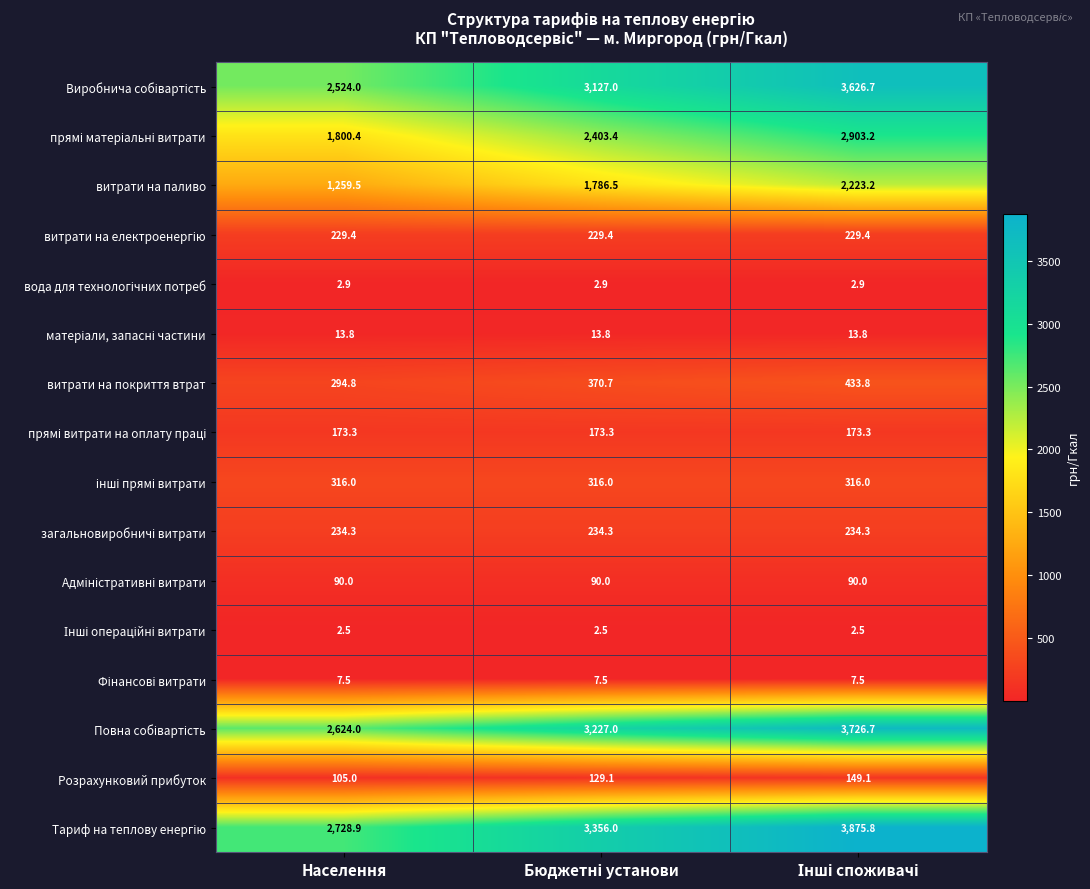

What is the smallest value displayed?

2.5